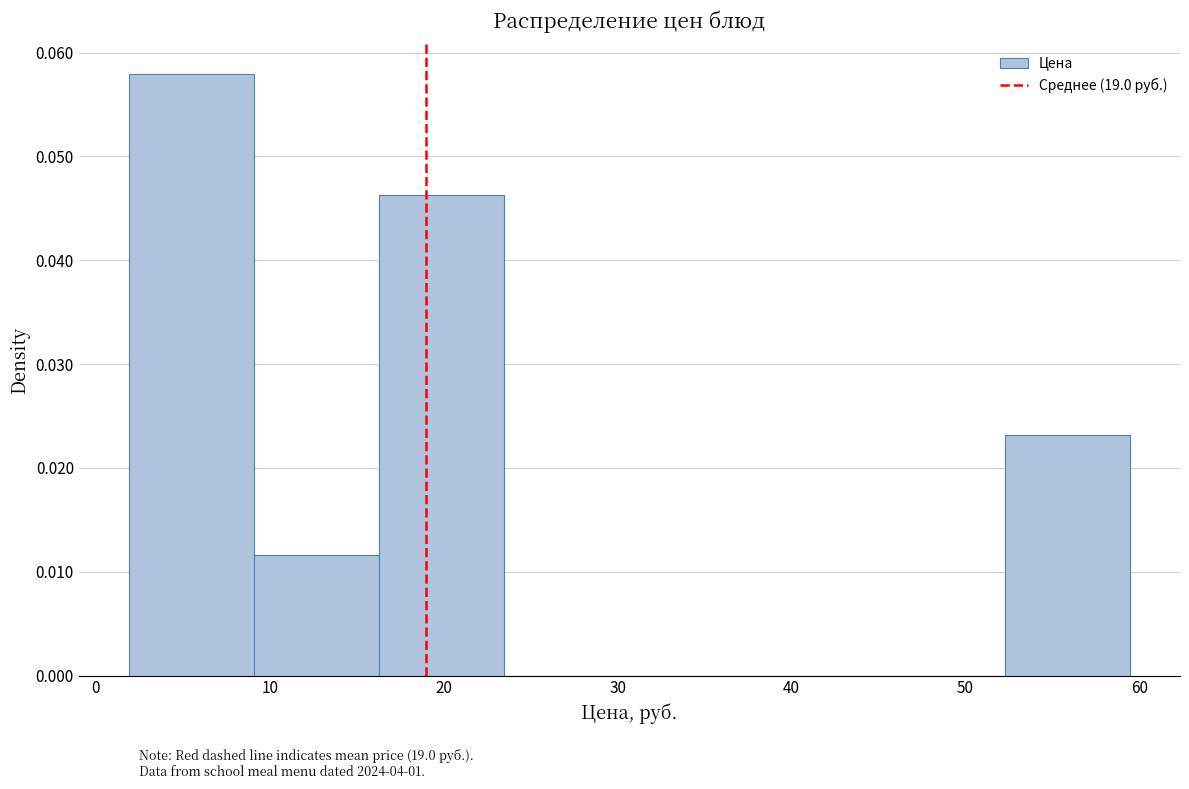

Reading left to right, transcribe this chart: for each bar, give the range it covers on the x-axis and its height. Neither the bar edges nor the heights are printed on the chart, so give them approximately, as read against the axes.

2 to 9: 0.058
9 to 16: 0.012
16 to 23: 0.046
23 to 31: 0
31 to 38: 0
38 to 45: 0
45 to 52: 0
52 to 59: 0.023